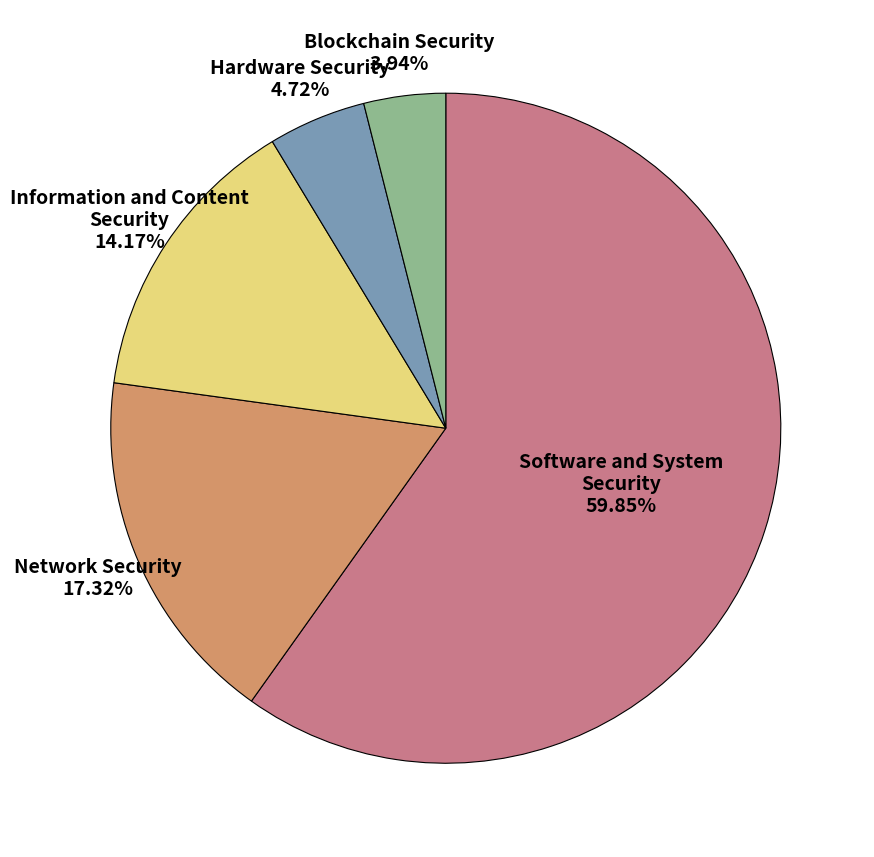

Is there any slice that represents more than half of the pie?

Yes